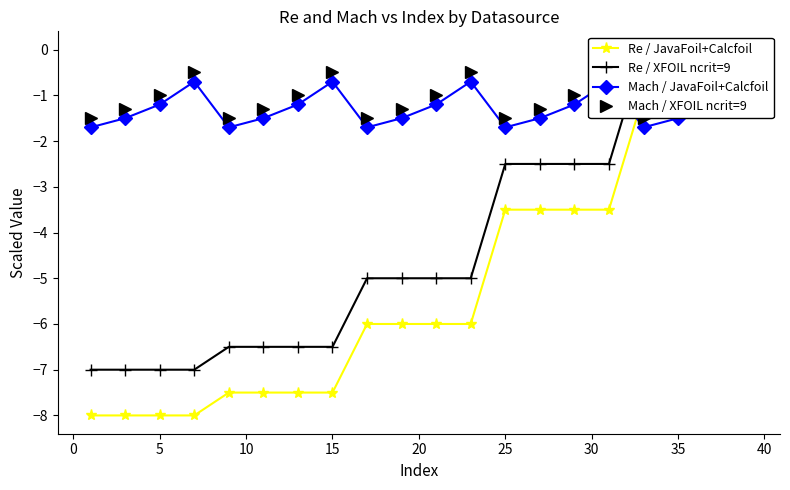

True or false: Re / JavaFoil+Calcfoil and Re / XFOIL ncrit=9 cross at least once.

False